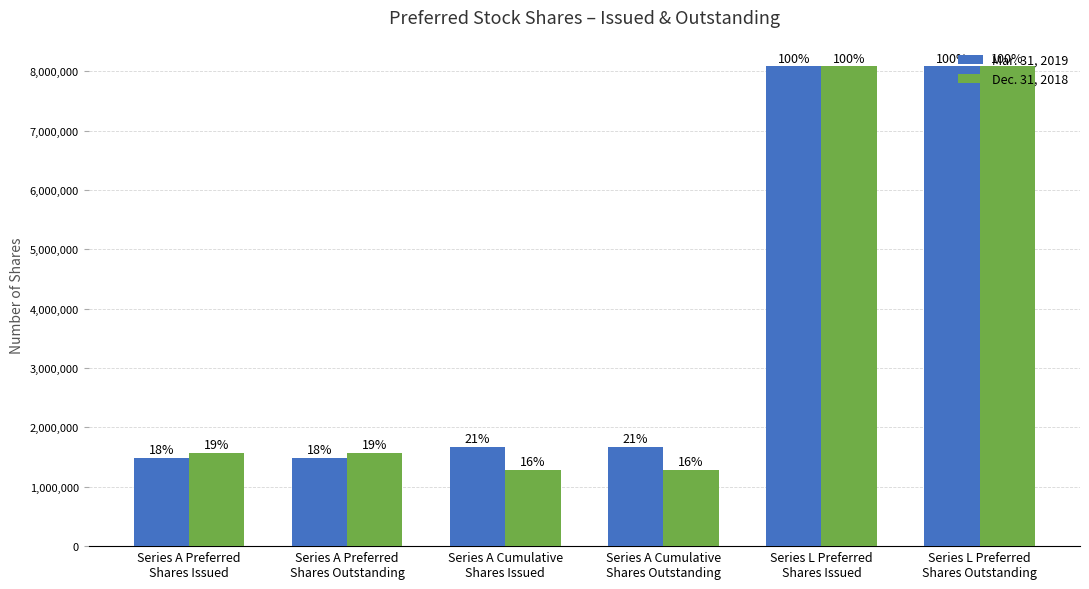

Are the bars horizontal?

No